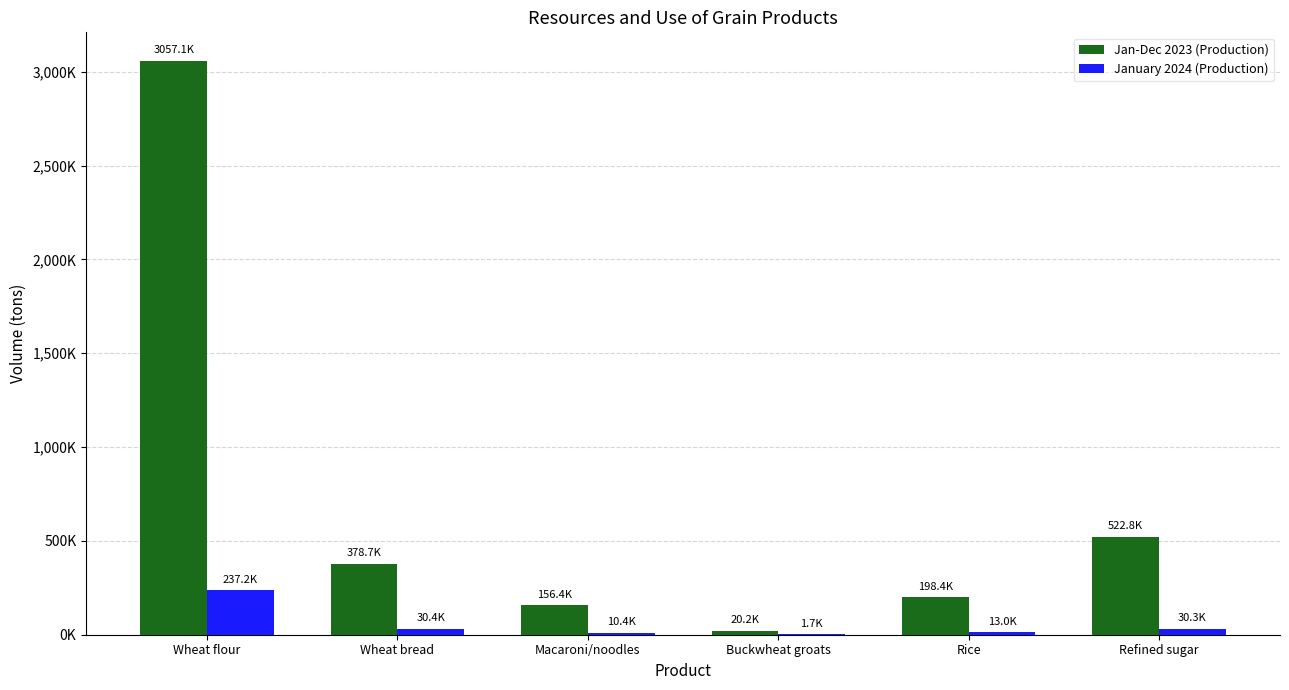

Is it true that January 2024 (Production) equals 237150.4 at Wheat flour?

True